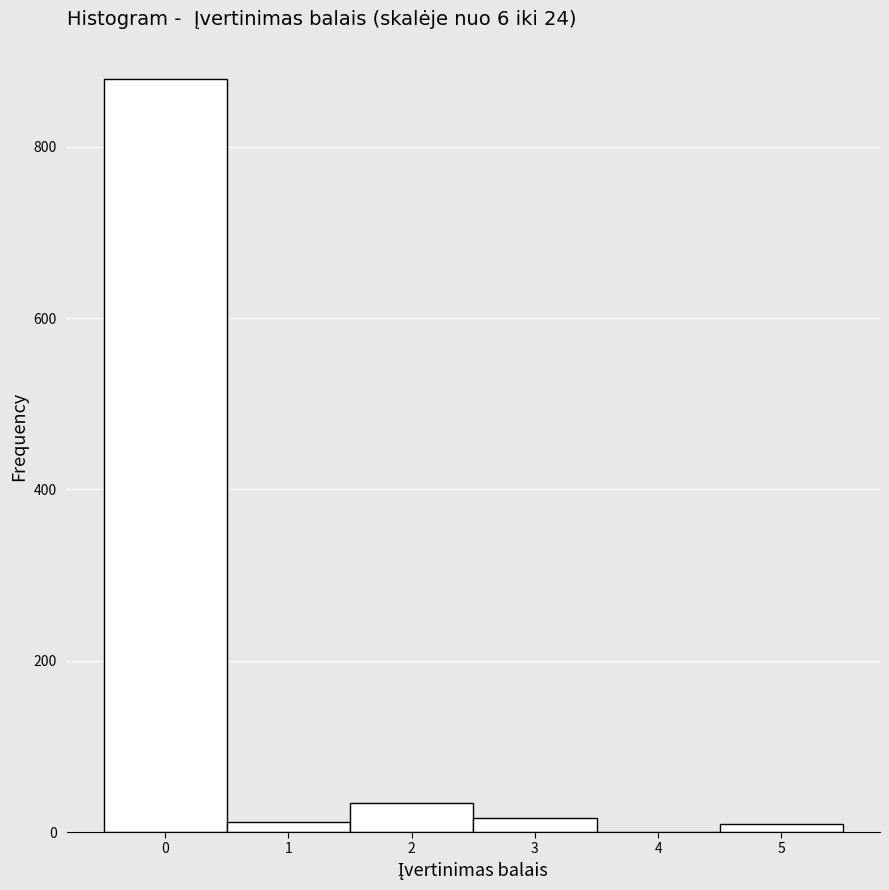

Reading left to right, transcribe this chart: for each bar, give the range it covers on the x-axis and its height. The values are not printed on the chart, so give them approximately, as read against the axis.

-0.5 to 0.5: 880
0.5 to 1.5: under 20
1.5 to 2.5: 40
2.5 to 3.5: under 20
3.5 to 4.5: 0
4.5 to 5.5: under 20